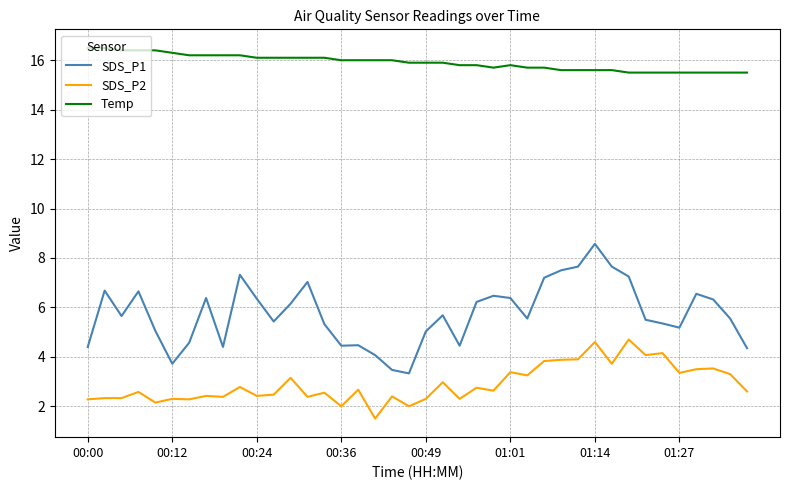

Which series has the largest range (max minus min)?

SDS_P1